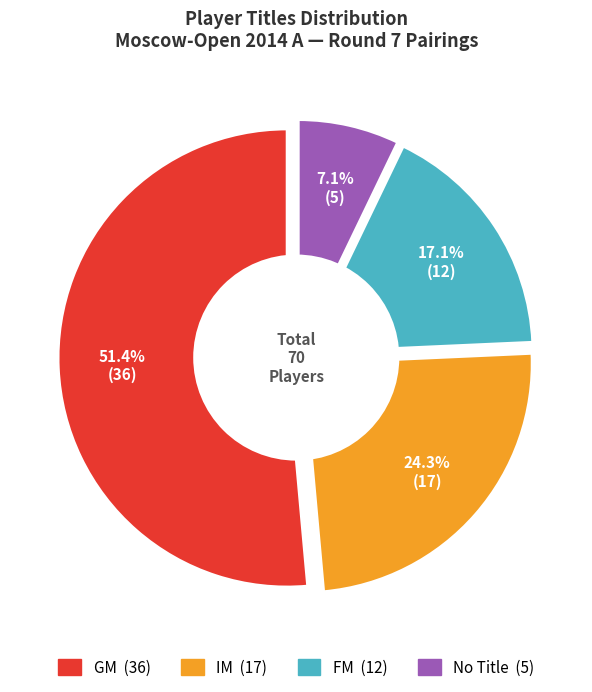

The  slice represents 24% of the pie. True or false?

False